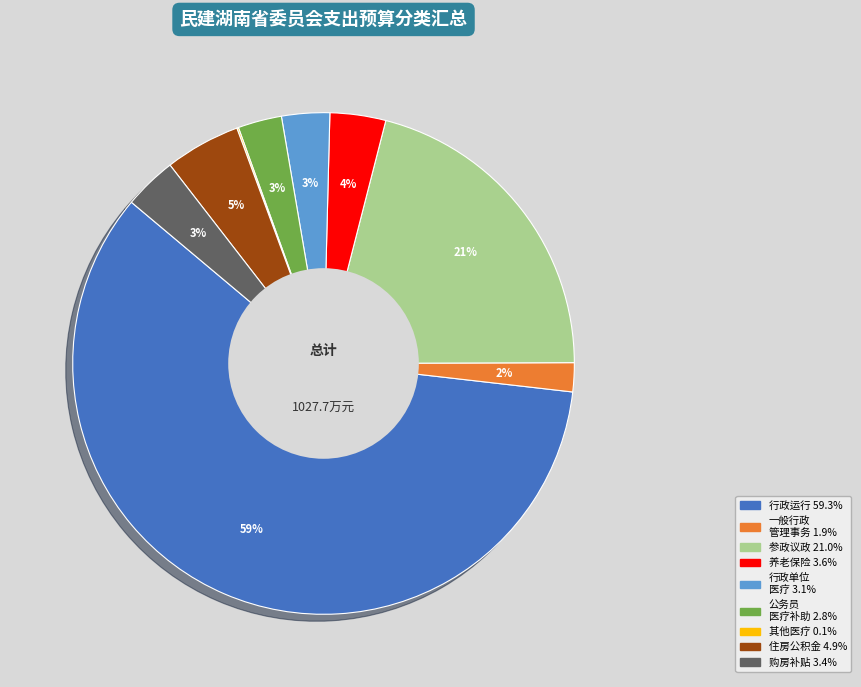

Is there a majority slice in this chart?

Yes